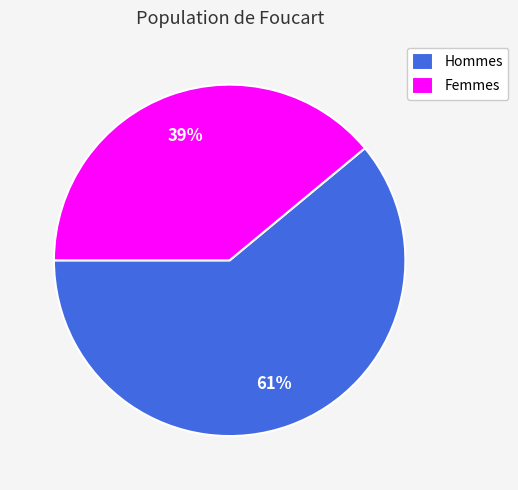

What is the majority slice?

Hommes